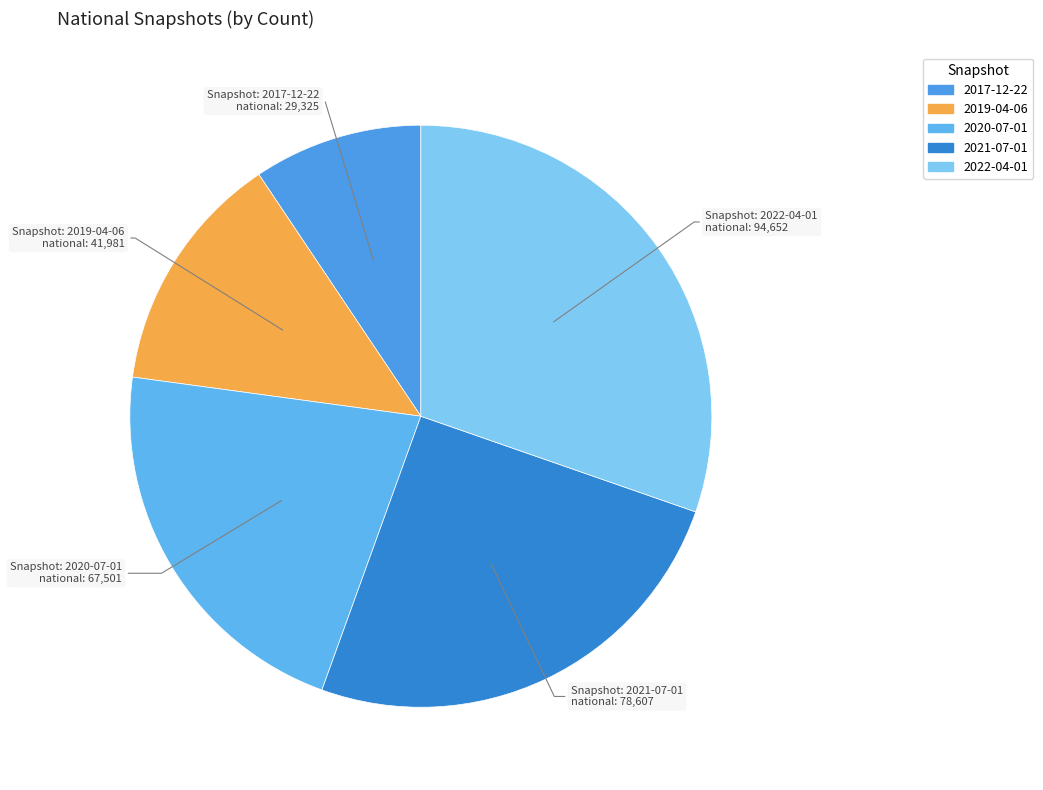

Does any single category account for the majority?

No